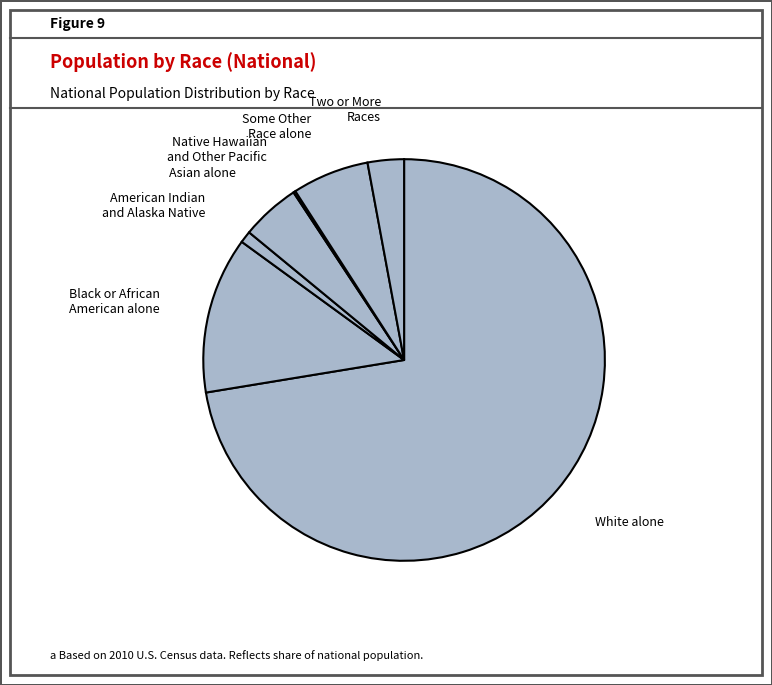

To the nearest percent, what is the average slice percentage?

14%